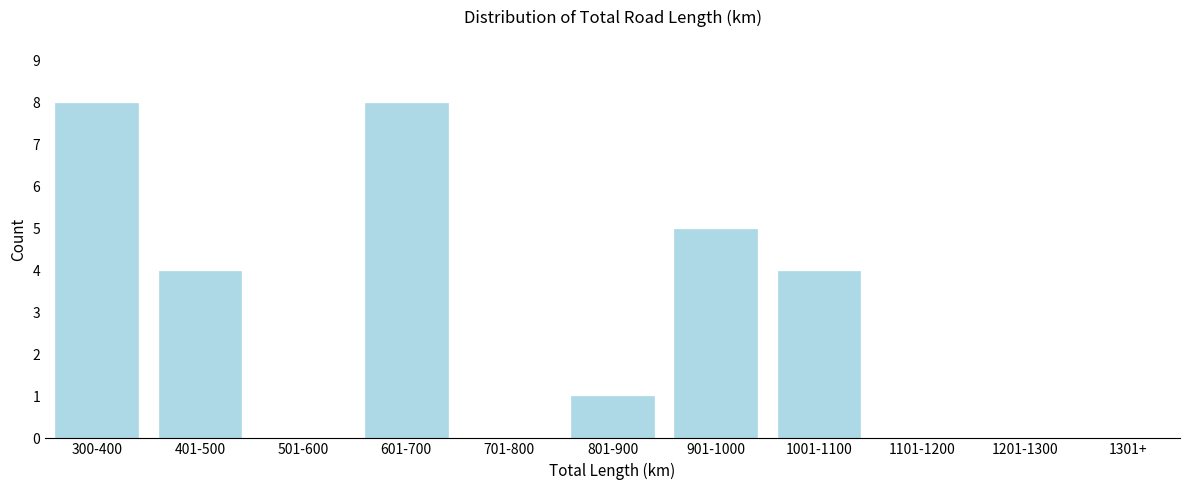

Reading left to right, transcribe all the data shown in this chart.

300-400=8	401-500=4	501-600=0	601-700=8	701-800=0	801-900=1	901-1000=5	1001-1100=4